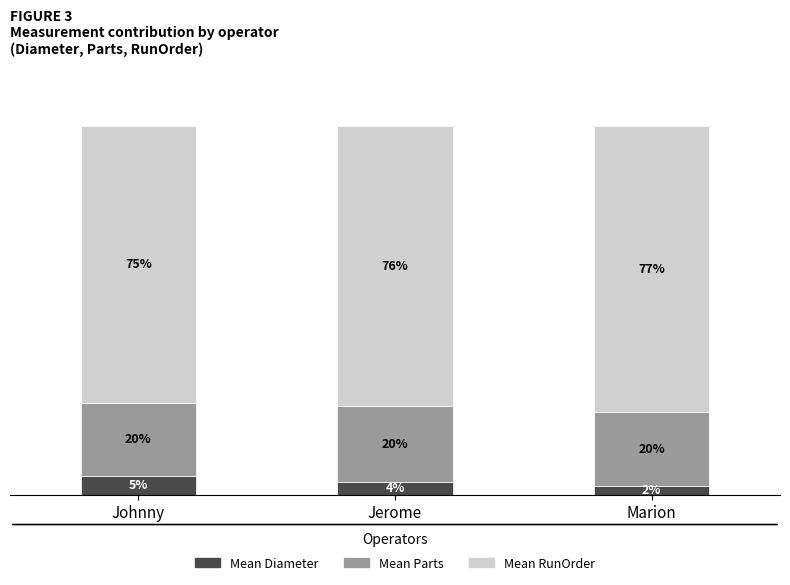

Which category has the highest value in the Mean Diameter series?

Johnny